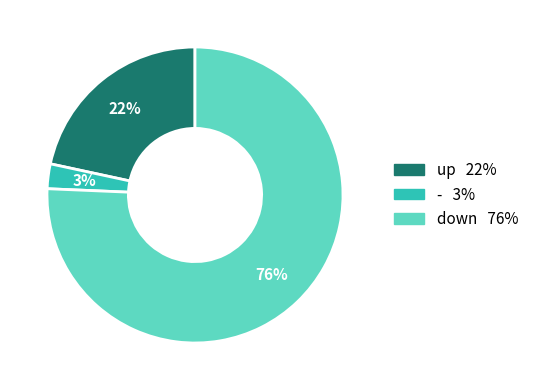

The - slice represents 3% of the pie. True or false?

True